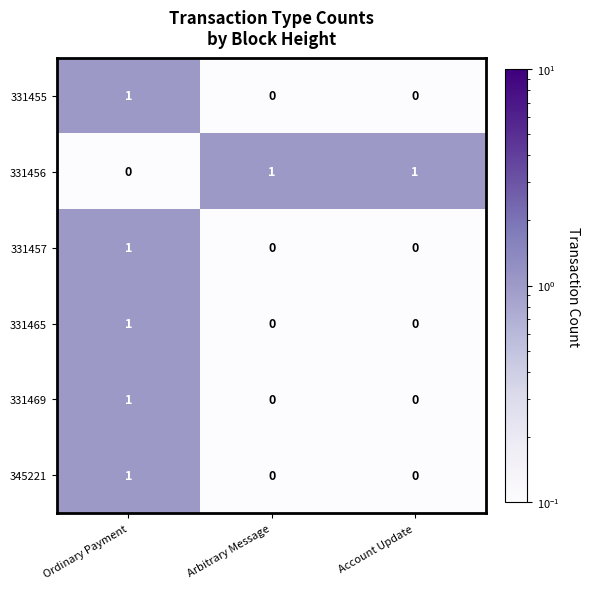

At which category is the sum across all series the highest?

Ordinary Payment